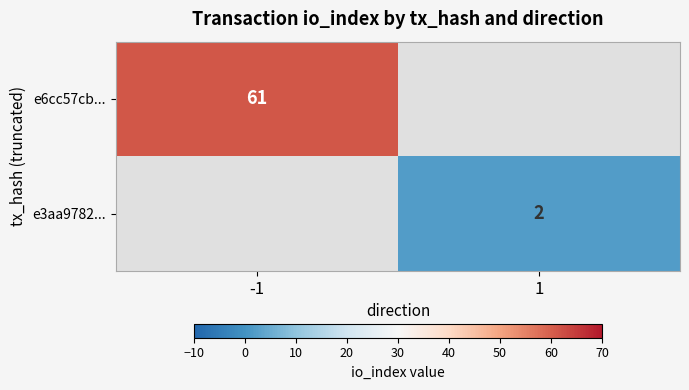

True or false: e3aa9782... has a value of 1 at 1.

False